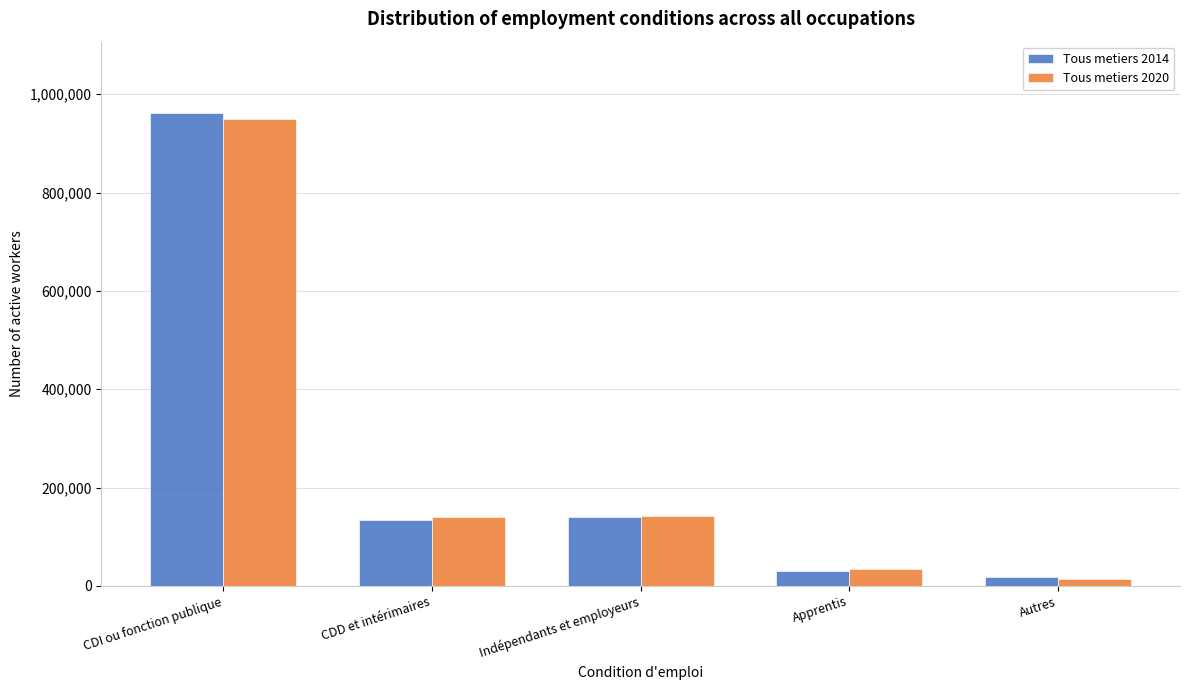

At which label is Tous metiers 2020 closest to 481982?

Indépendants et employeurs